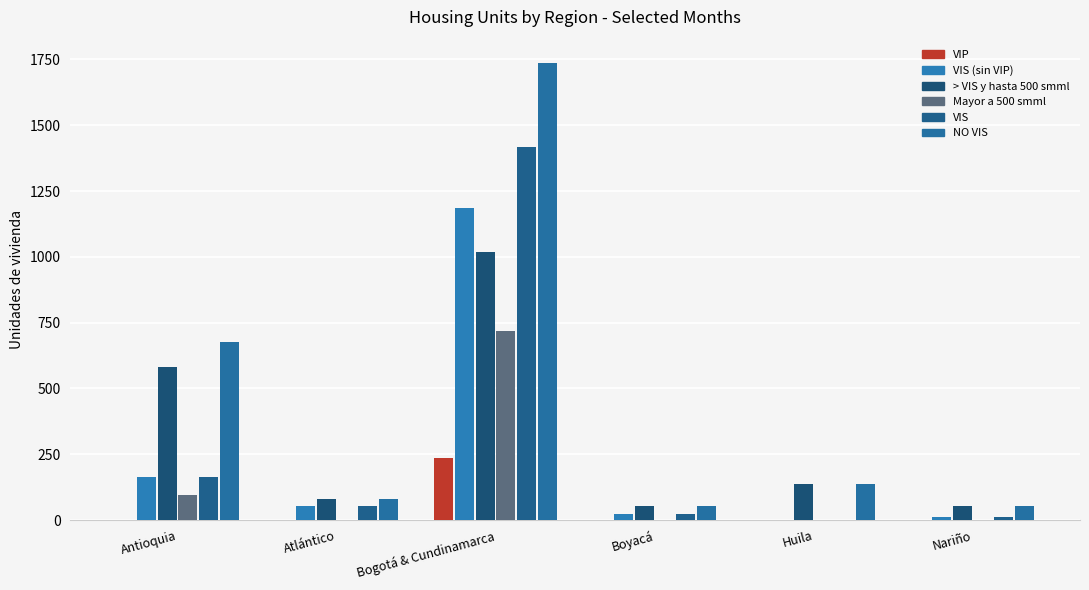

Does the chart contain stacked bars?

No